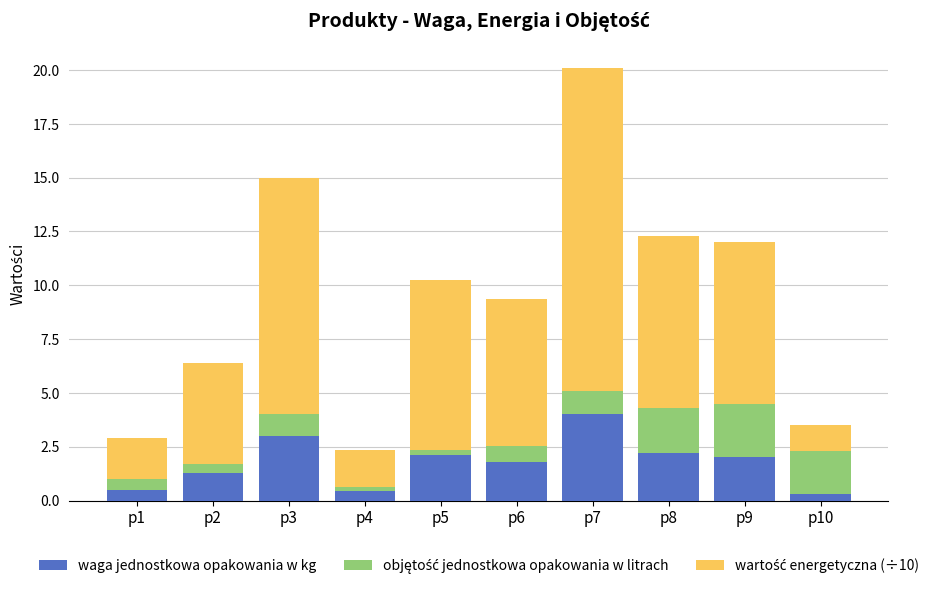

What is the maximum value for waga jednostkowa opakowania w kg?

4.0